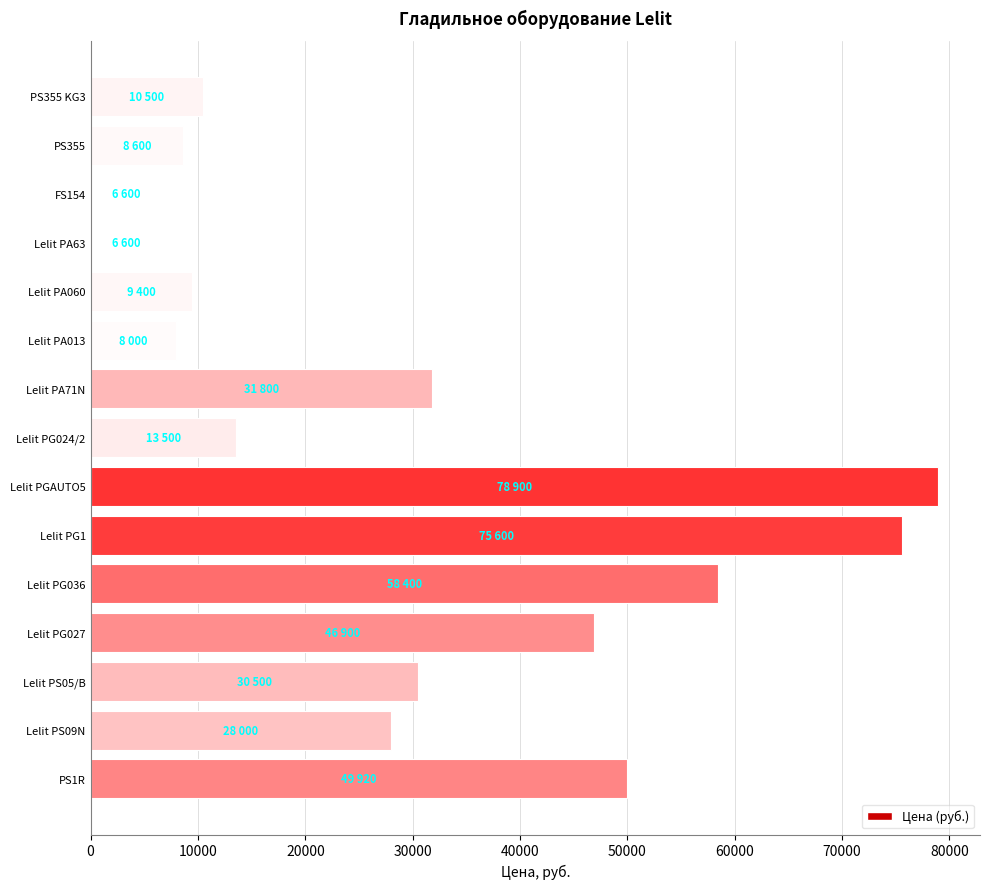

What is the greatest value displayed?

78900